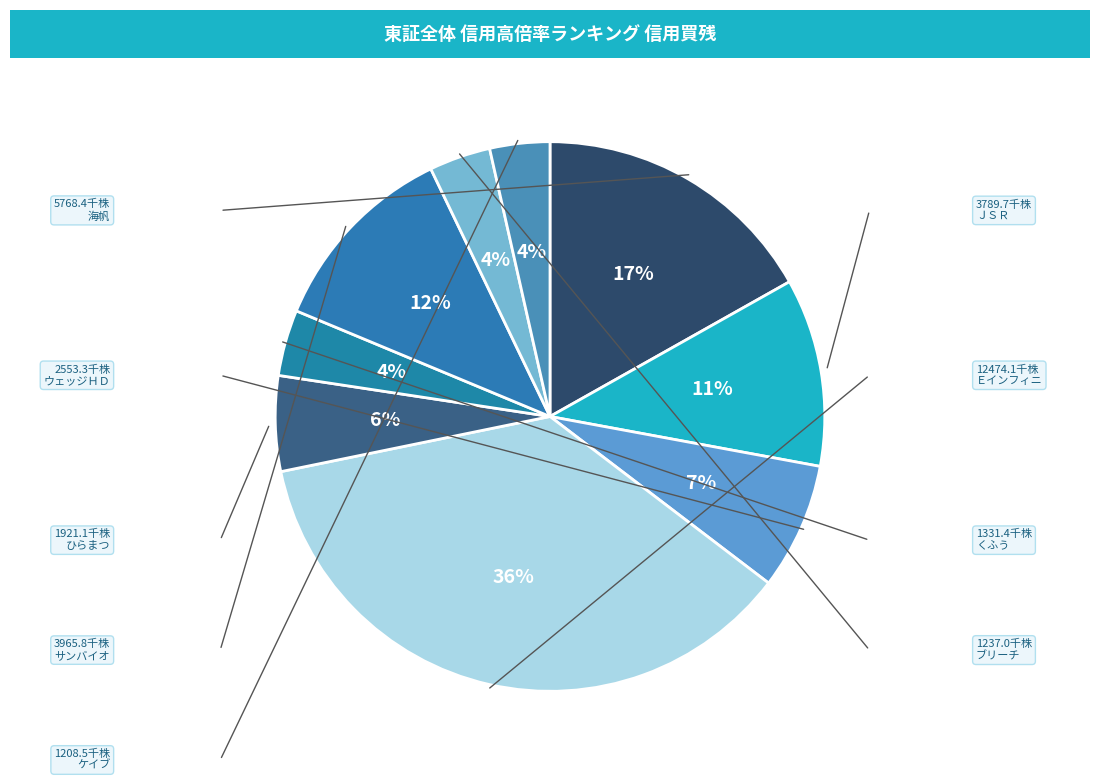

How many segments does this pie chart have?

9